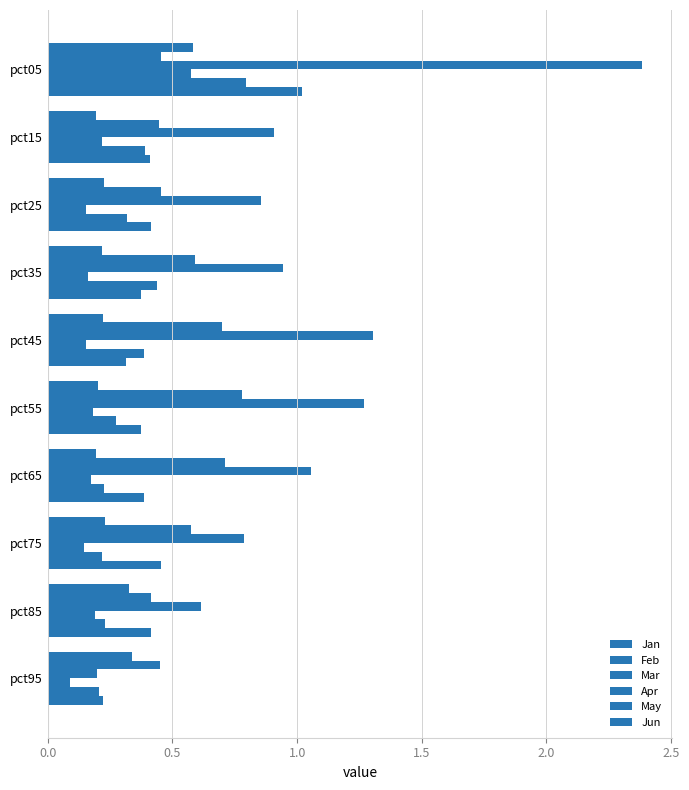

How many data points does each series have?

10